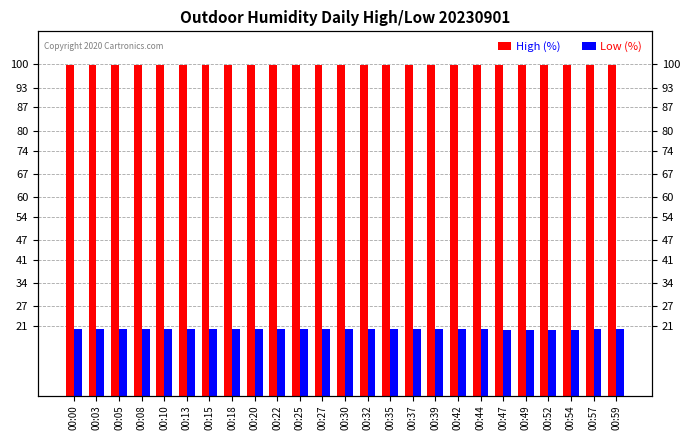

Is it true that High (%) equals 99.9 at 00:42?

True